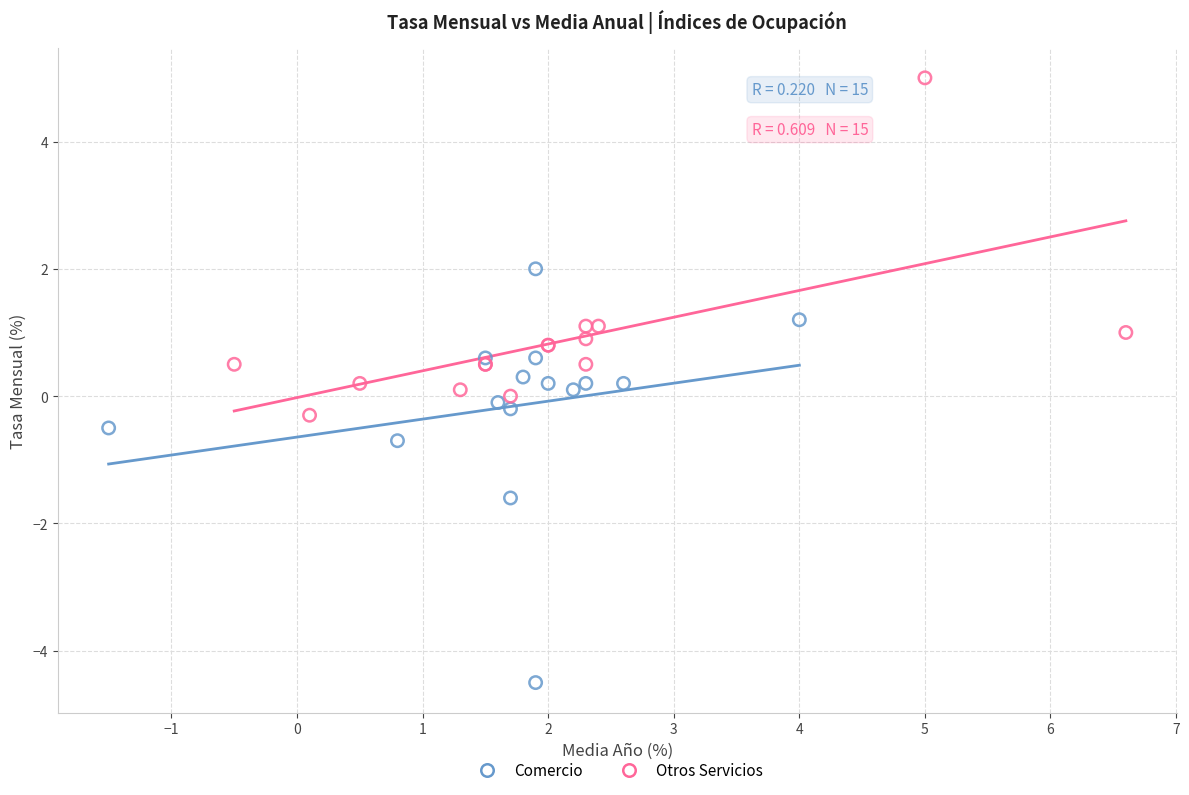

Which series contains the lowest Y value?

Comercio